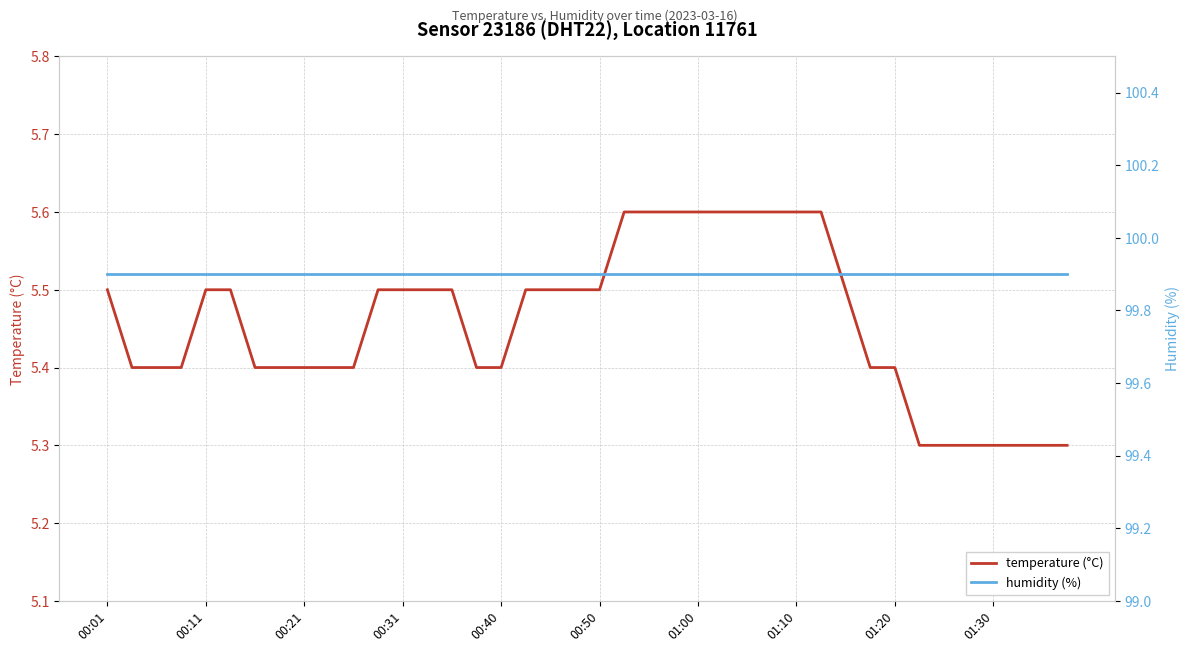

Rank the series by their maximum value, from highest to lowest.

humidity (%), temperature (°C)